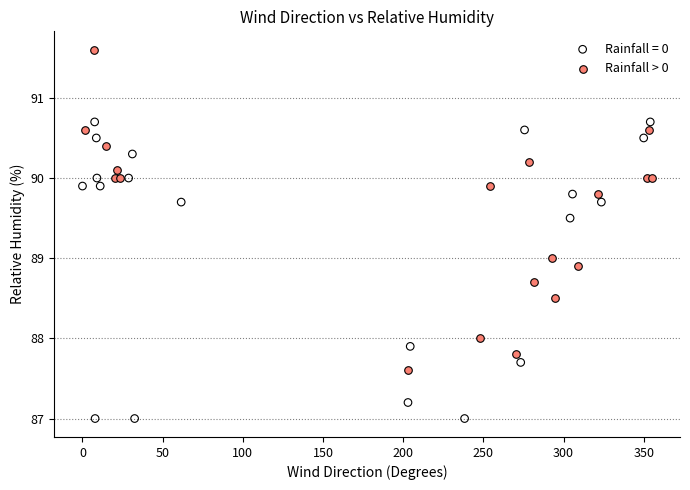

Which series has the largest Y range (max minus min)?

Rainfall > 0